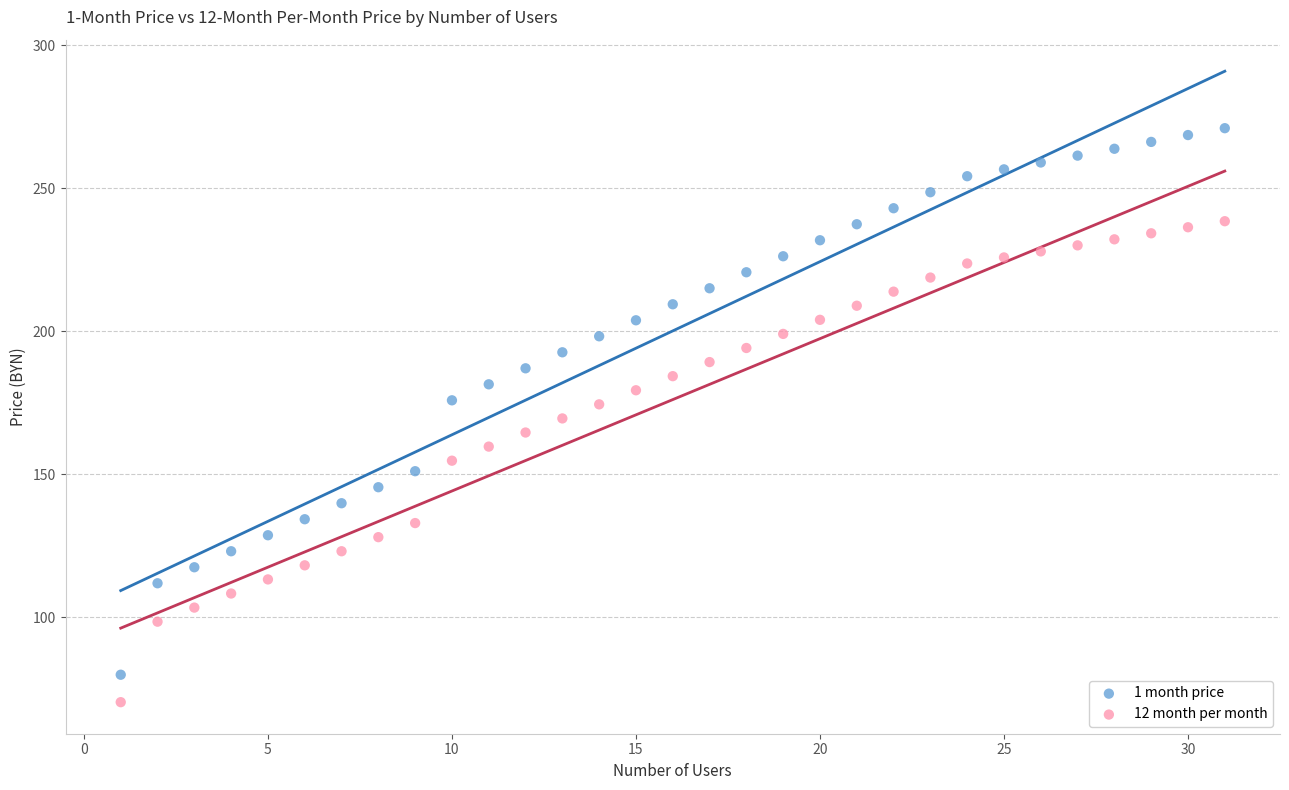

Across all data points, what is the range of X values (max minus min)?

30.0